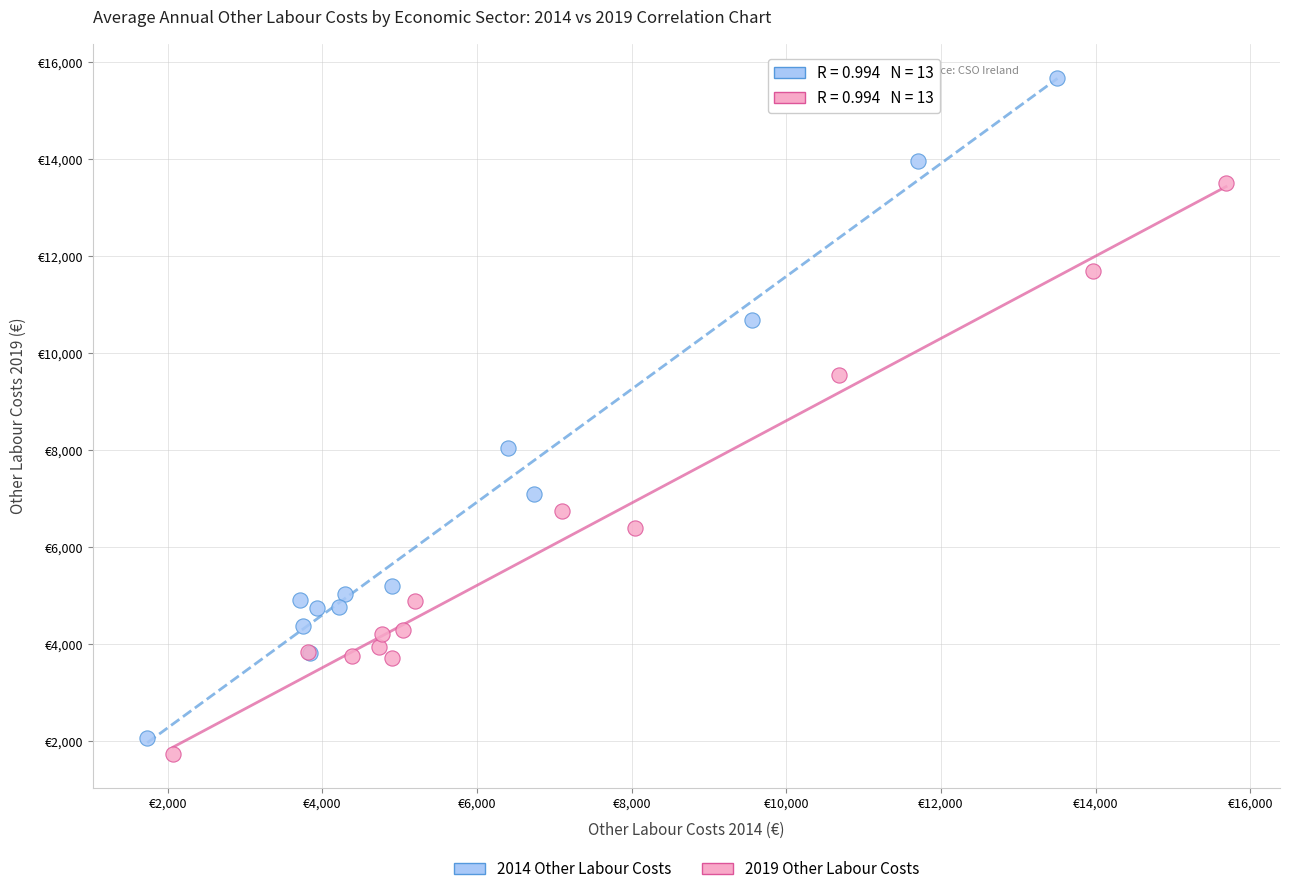

Which series contains the lowest Y value?

2019 Other Labour Costs